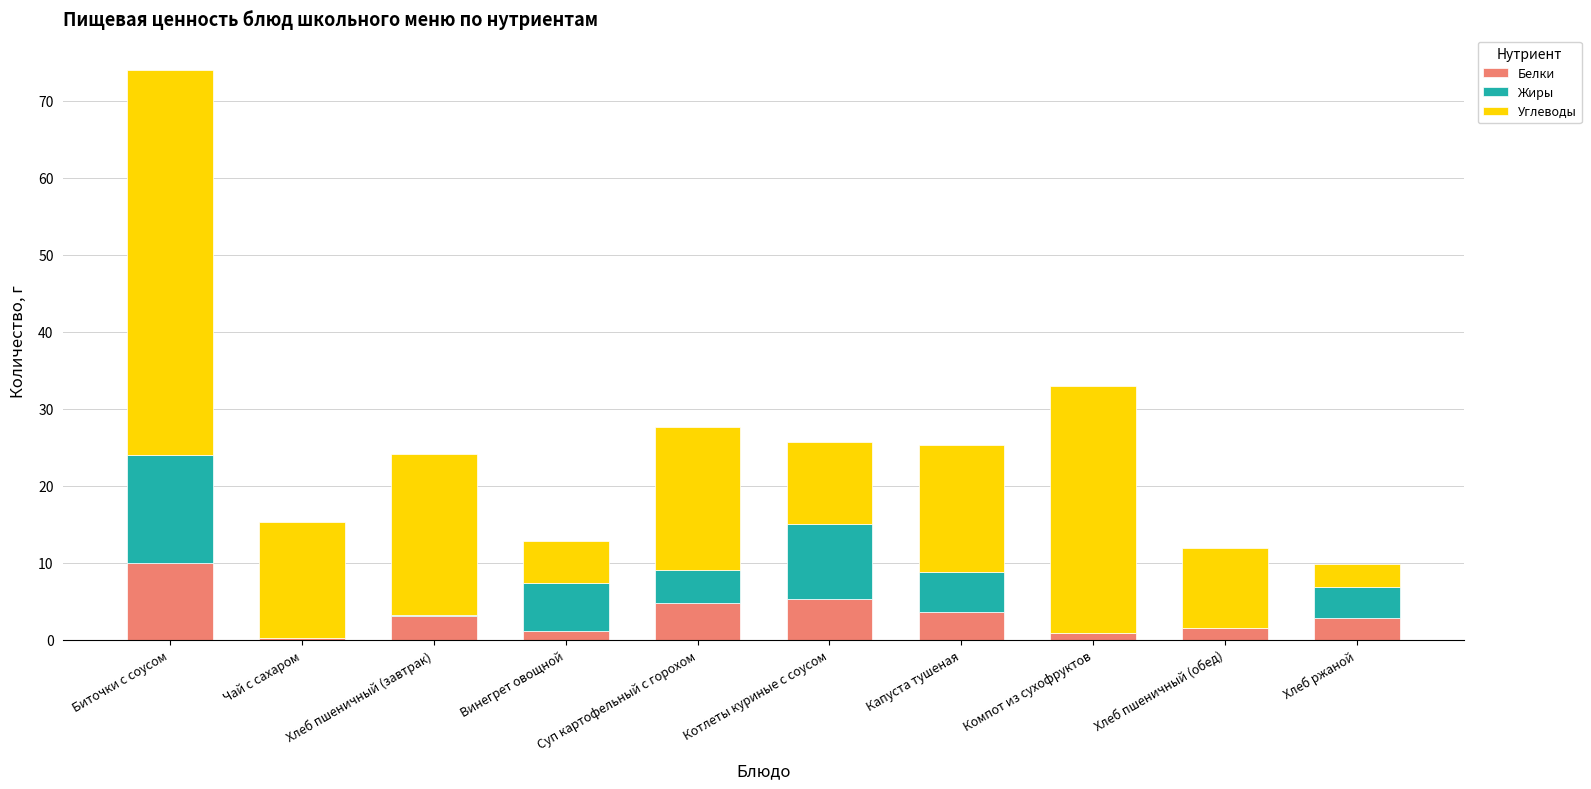

The Белки series shows 5.3 at Котлеты куриные с соусом. True or false?

True